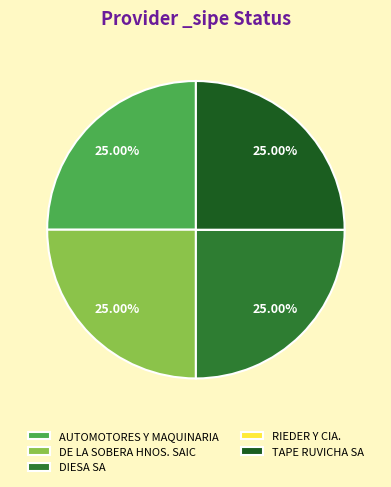

What is the ratio of the value at TAPE RUVICHA SA to the value at AUTOMOTORES Y MAQUINARIA?

1.0